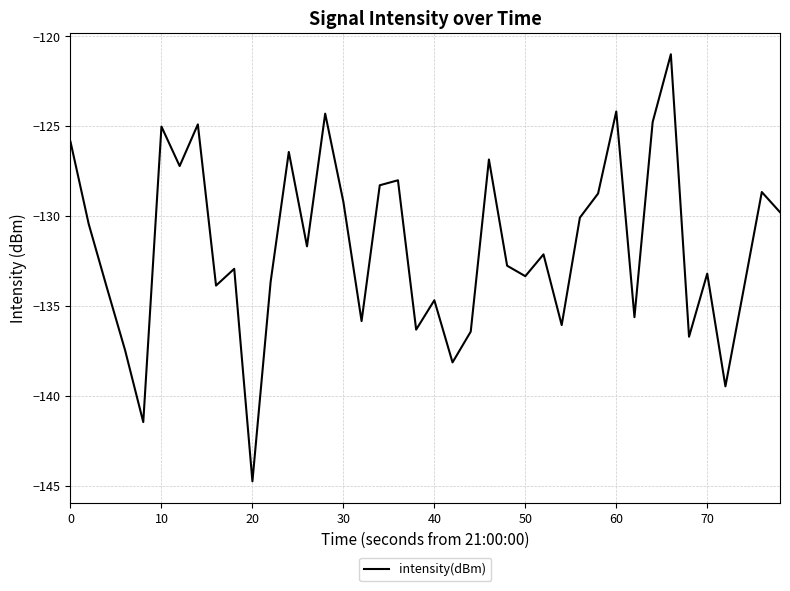

What is the difference between the maximum and minimum values?

23.8